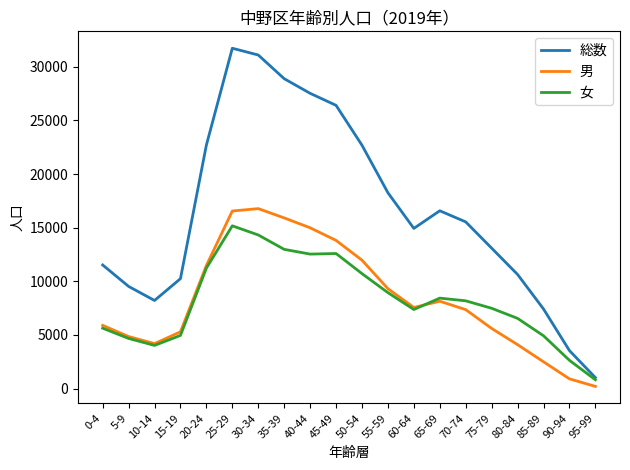

What is the approximate value of 女 at 60-64, to the nearest 10?

7370